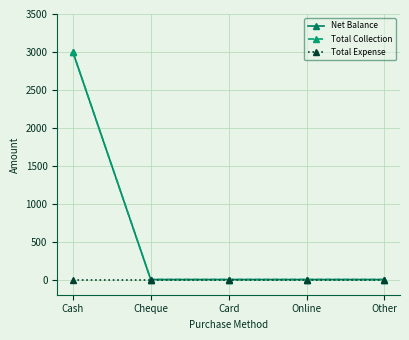

Is this an area chart (filled region under the line)?

No